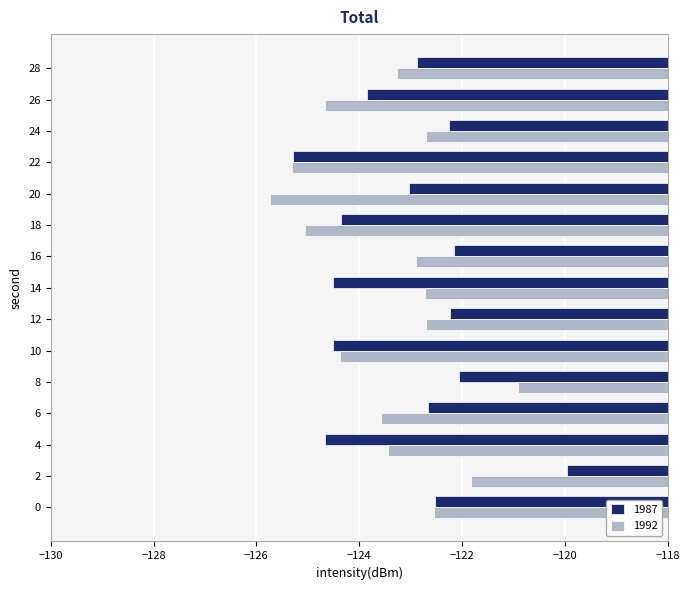

Rank the series by their average value, from highest to lowest.

1987, 1992